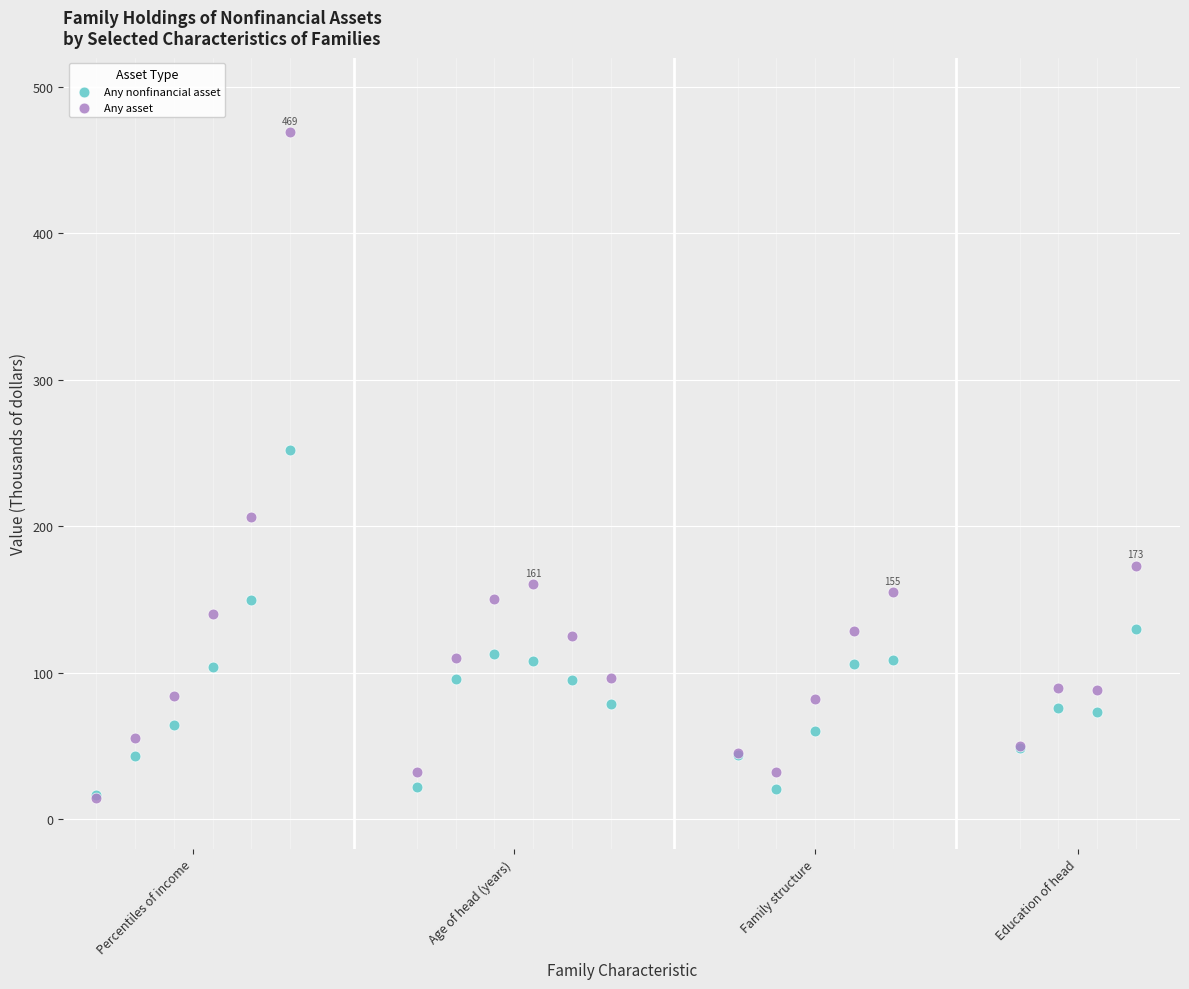

Across all series, what Y value is closest to 242?

251.9